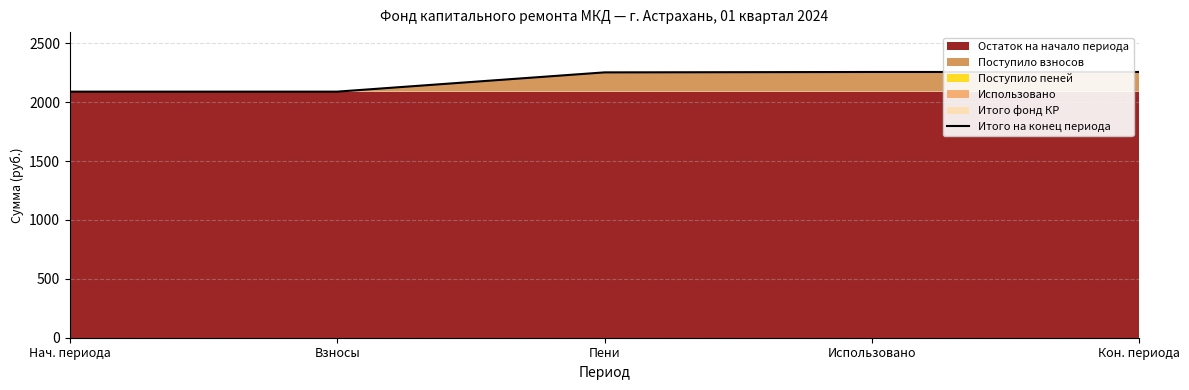

What is the difference between the maximum and minimum values?

167.0